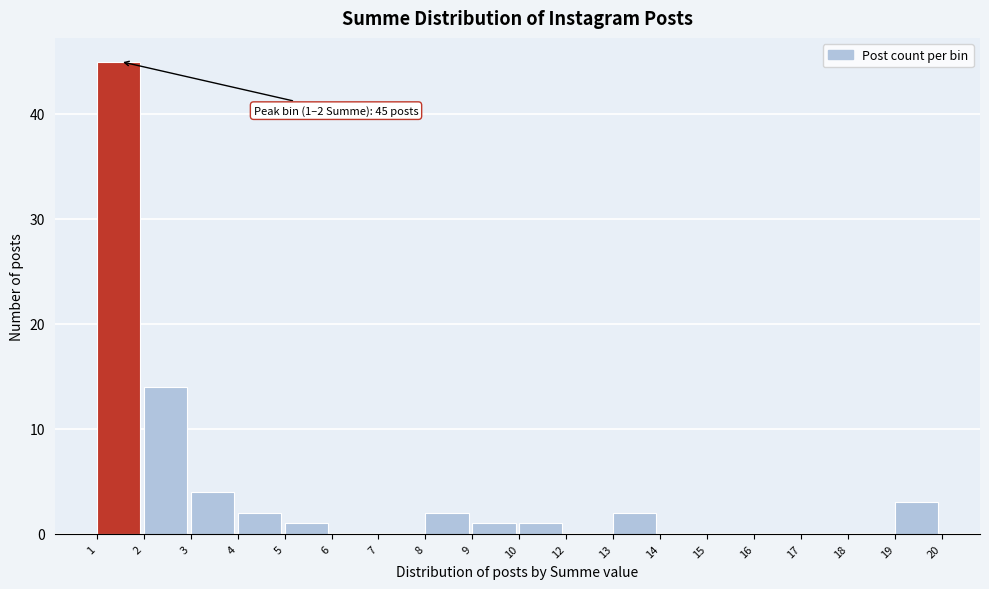

Reading left to right, transcribe all the data shown in this chart.

1=45	2=14	3=4	4=2	5=1	6=0	7=0	8=2	9=1	10=1	12=0	13=2	14=0	15=0	16=0	17=0	18=0	19=3